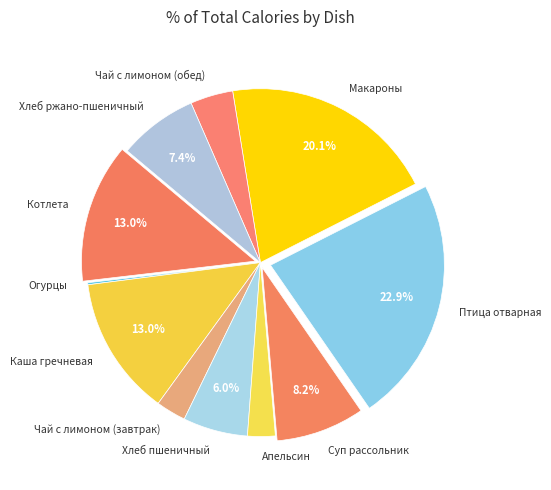

To the nearest percent, what is the average slice percentage?

9%